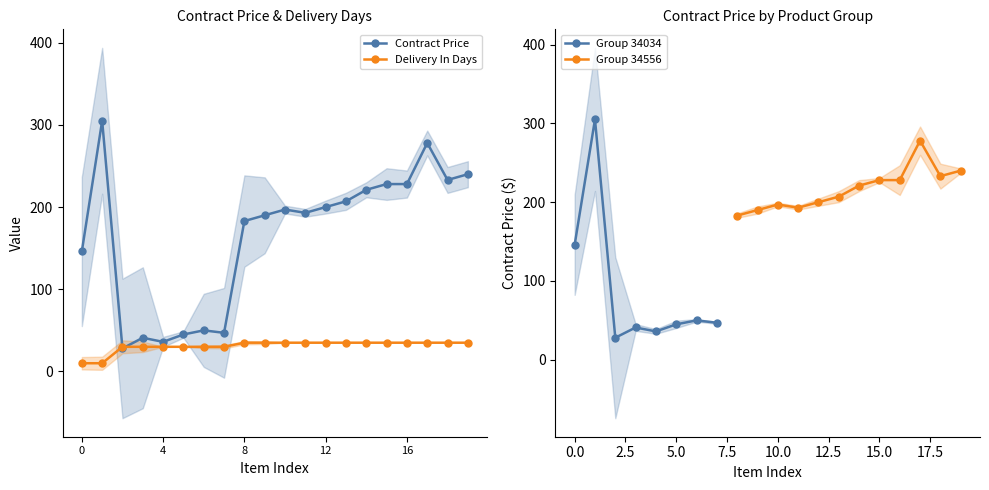

What is the average value of the Contract Price series?

165